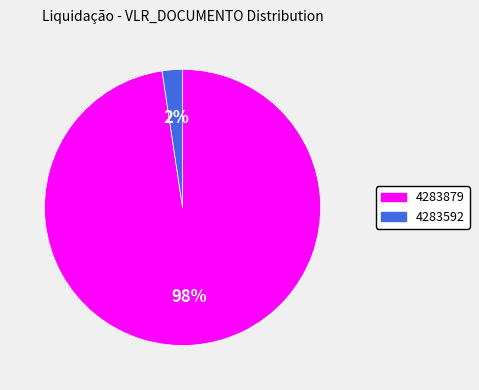

What is the smallest slice in the pie chart?

4283592